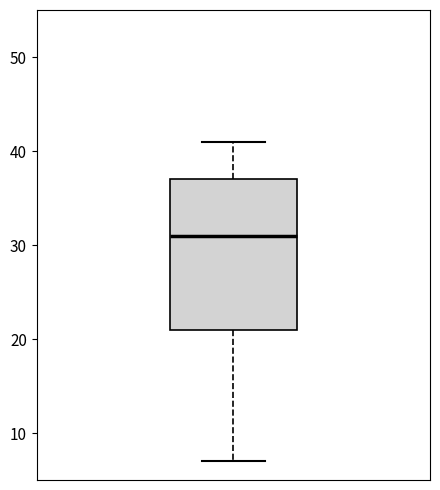

Where is the lower edge of the box on the y-axis? The values are not printed on the chart, so give them approximately, as read against the axis.

21